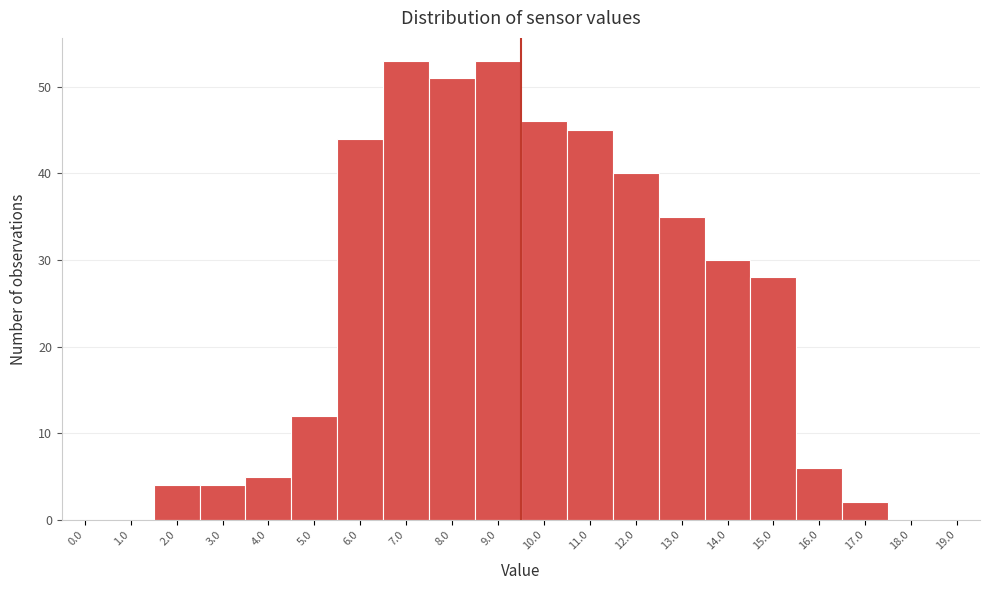

Reading left to right, list all the values displayed in this chart.

0.0=0	1.0=0	2.0=4	3.0=4	4.0=5	5.0=12	6.0=44	7.0=53	8.0=51	9.0=53	10.0=46	11.0=45	12.0=40	13.0=35	14.0=30	15.0=28	16.0=6	17.0=2	18.0=0	19.0=0